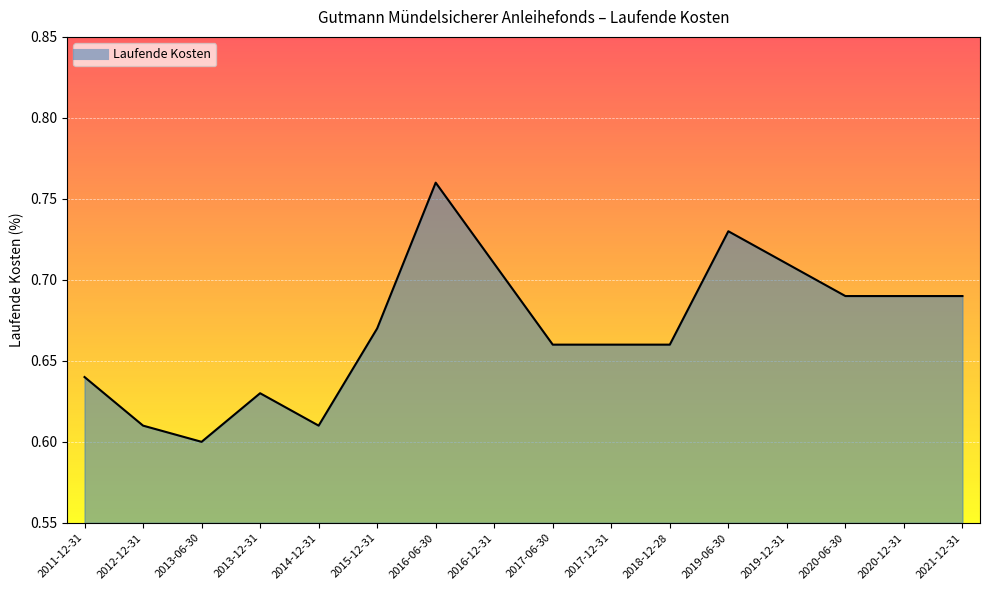

The chart shows a value of 1.3 at 2016-06-30. True or false?

False